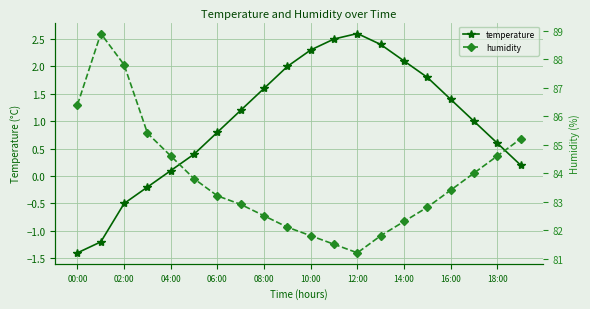

What is the average value of the temperature series?

1.0